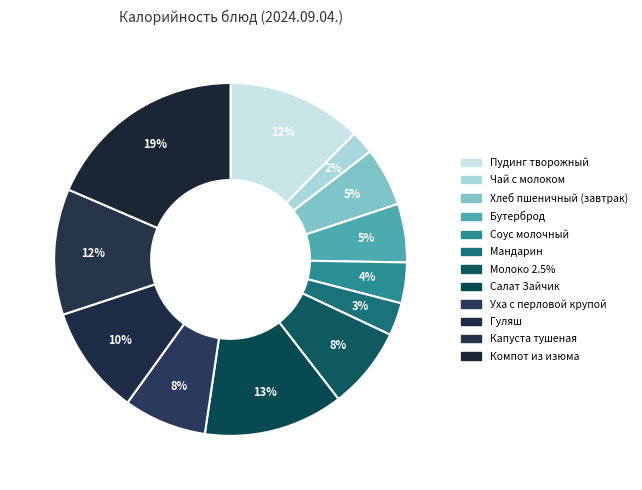

The Уха с перловой крупой slice represents 8% of the pie. True or false?

True